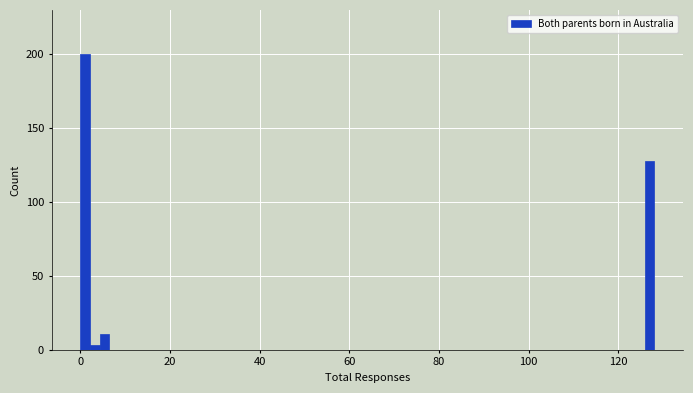

Around what value on the x-axis is the tallest bar? Give the approximate position of its centre, as read against the axis.

2